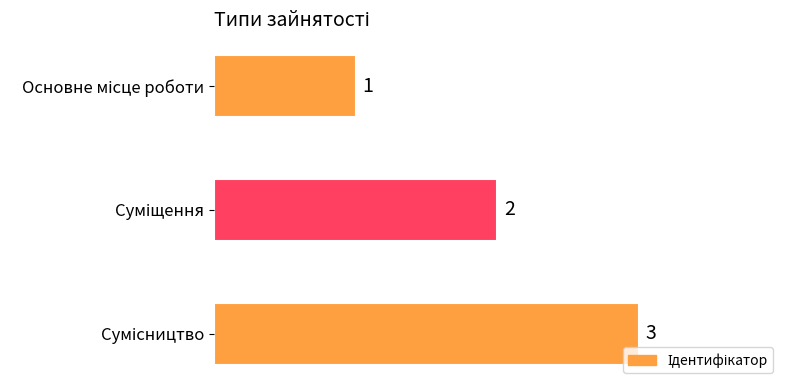

What is the value of the 1st bar from the top?

1